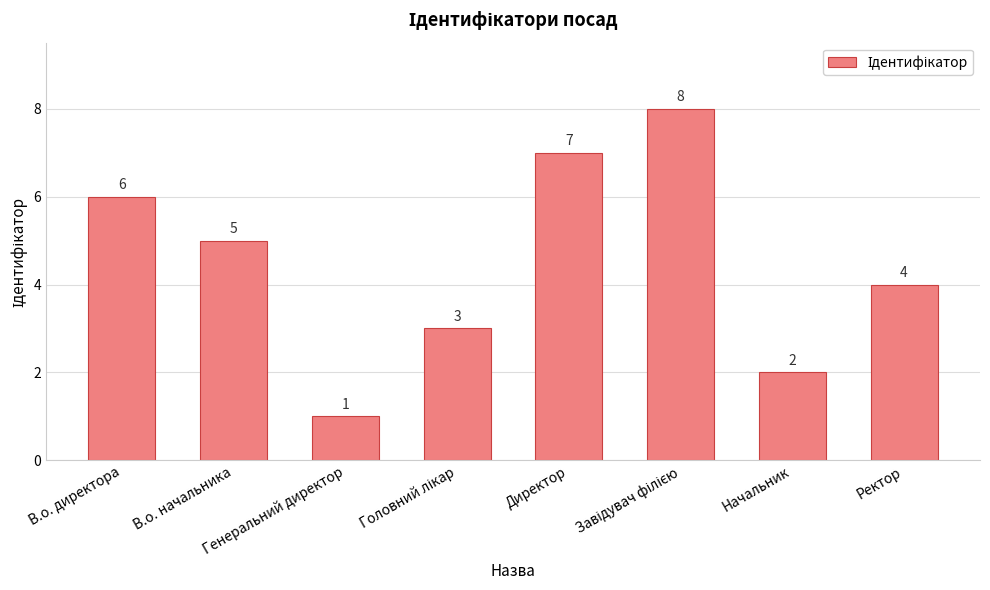

What is the maximum value shown in the chart?

8